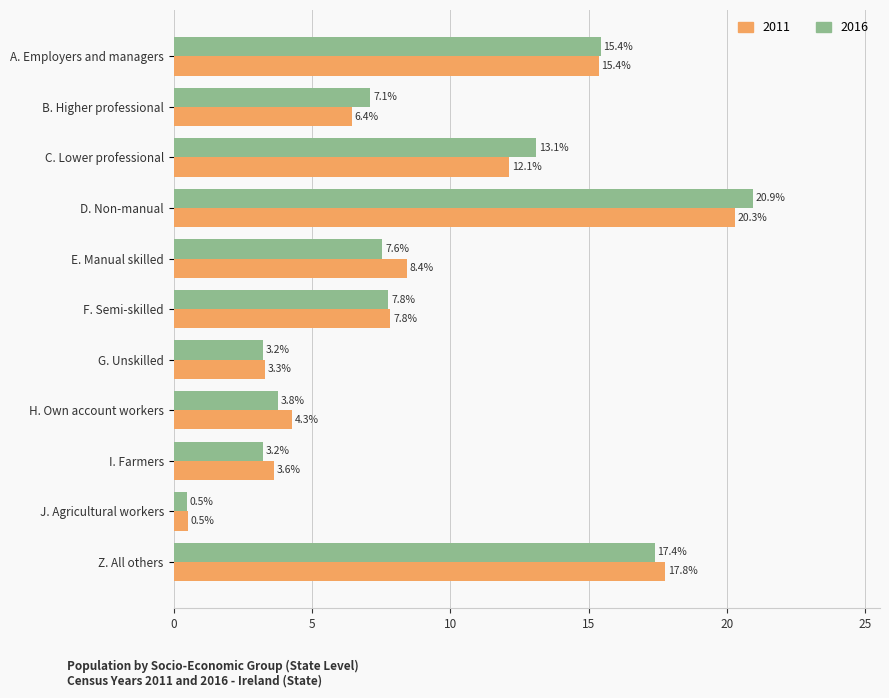

What is the spread (max minus min) of values at H. Own account workers?

0.5